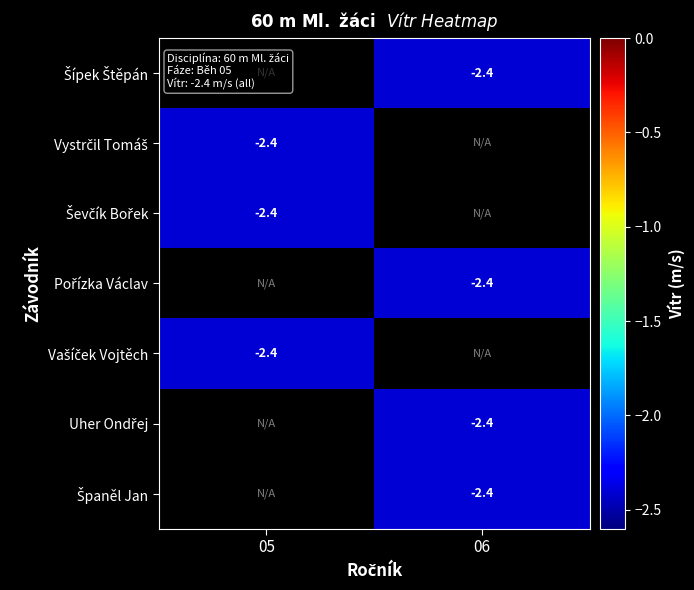

The Uher Ondřej series shows -2.4 at 06. True or false?

True